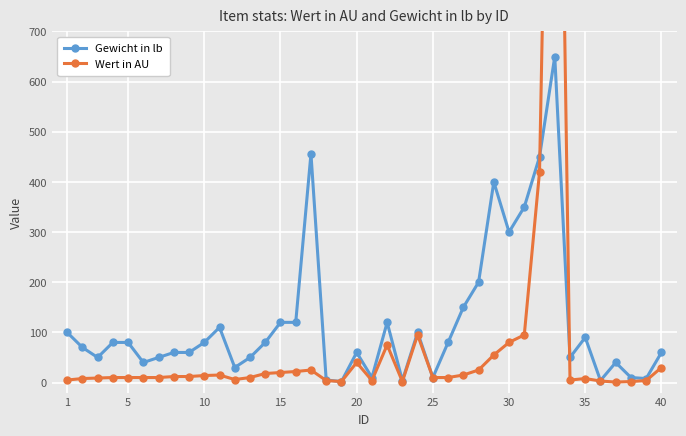

Rank the series by their maximum value, from highest to lowest.

Wert in AU, Gewicht in lb